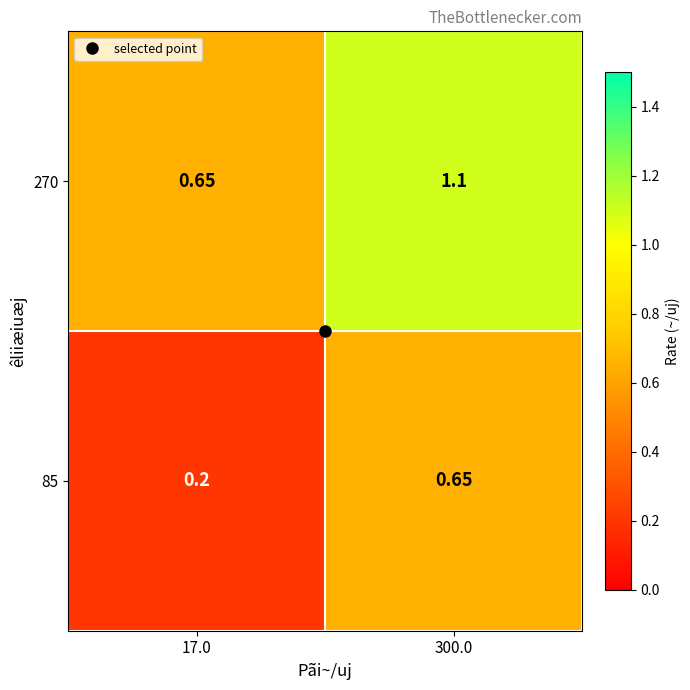

At which category does the chart reach its peak across all series?

300.0